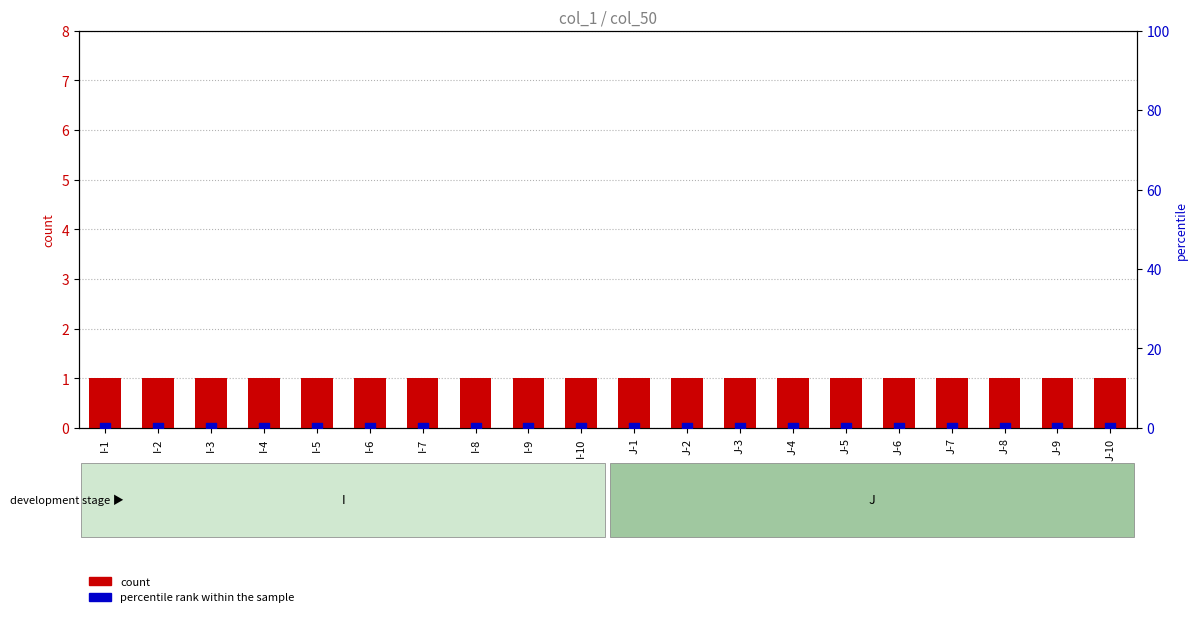

Which series has the largest total across all categories?

count